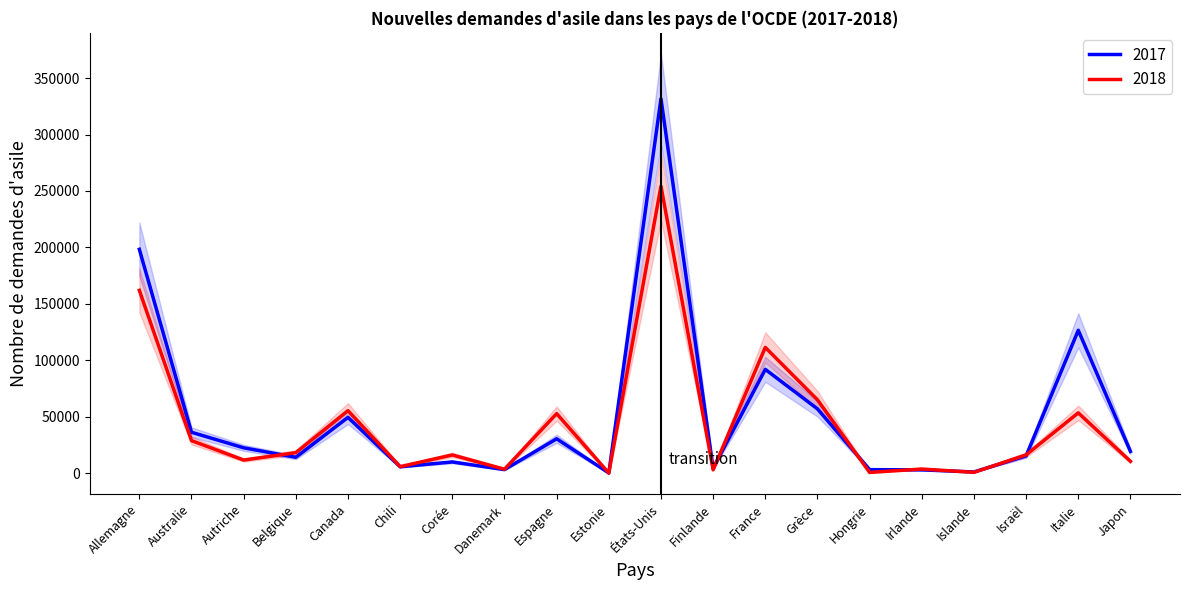

Where do 2018 and 2017 first cross each other?

Autriche and Belgique